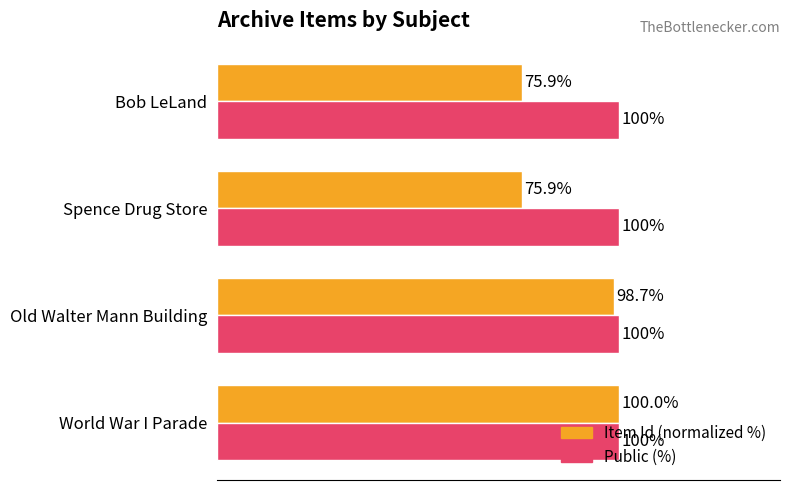

Which series has the largest range (max minus min)?

Item Id (normalized %)